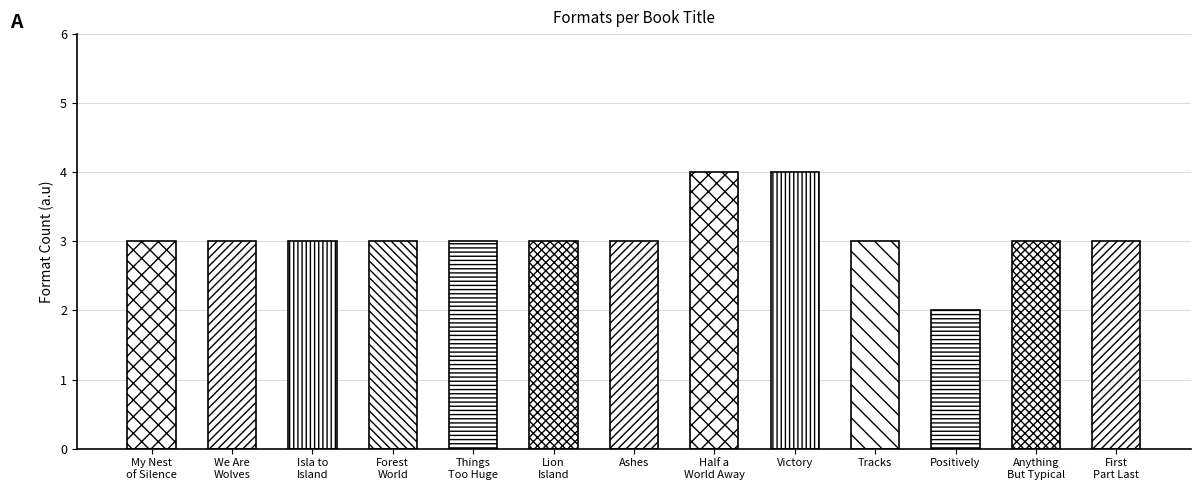

The chart shows a value of 5 at Ashes. True or false?

False